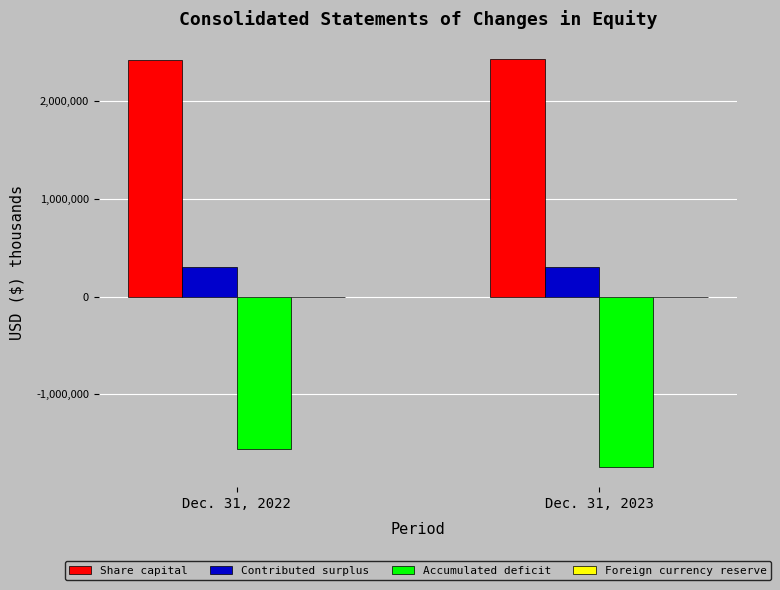

Count the number of categories in the chart.

2